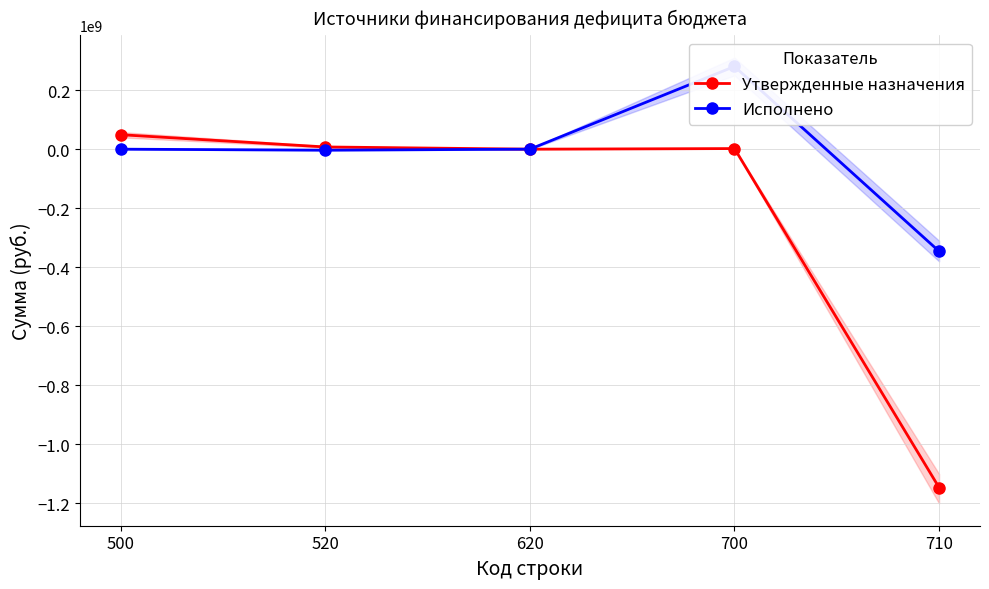

At how many categories does at least one series exceed -783885083?

5